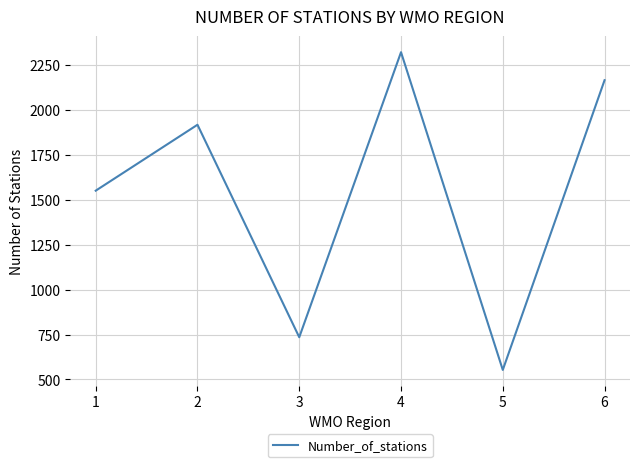

Where is the first local maximum?

2